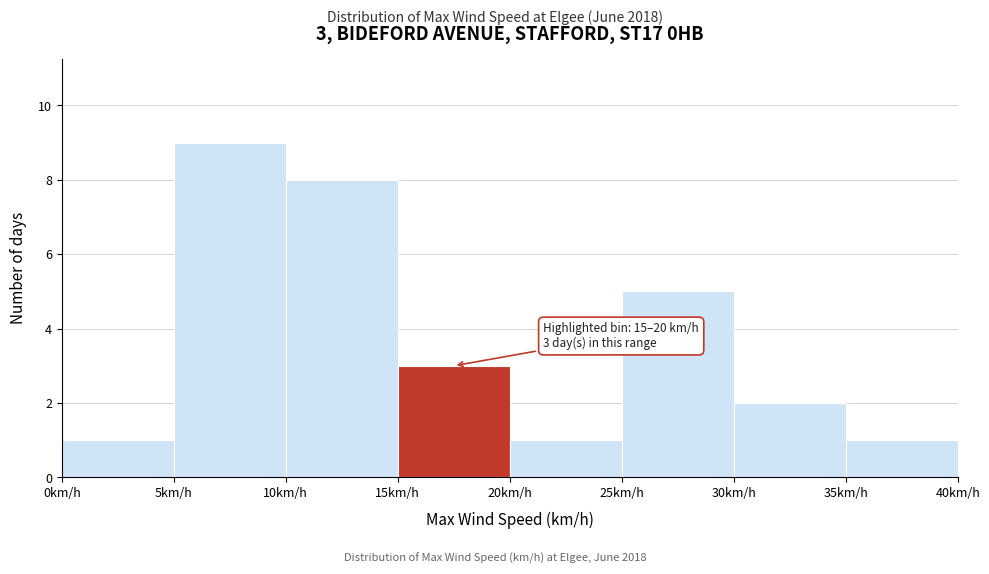

Over which range of the x-axis is the bar tallest?

5 to 10